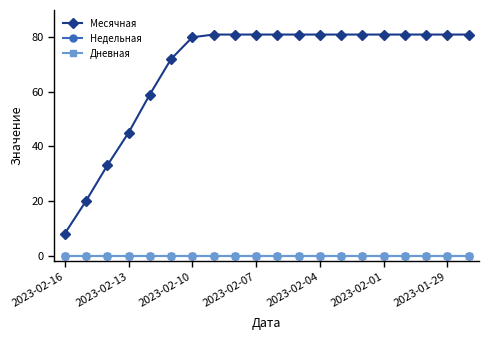

Does the chart have visible grid lines?

No